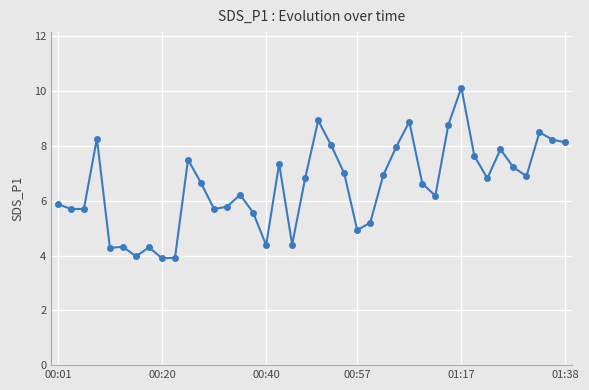

True or false: the data has more than 1 interior local peaks.

True